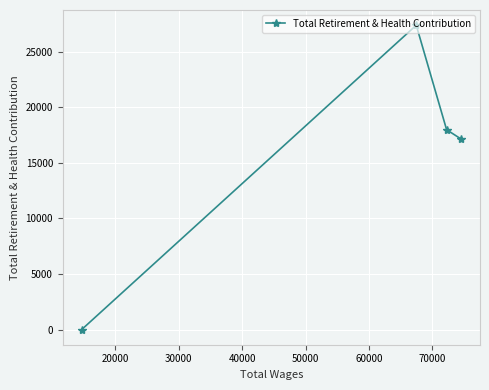

What is the average value?

15620